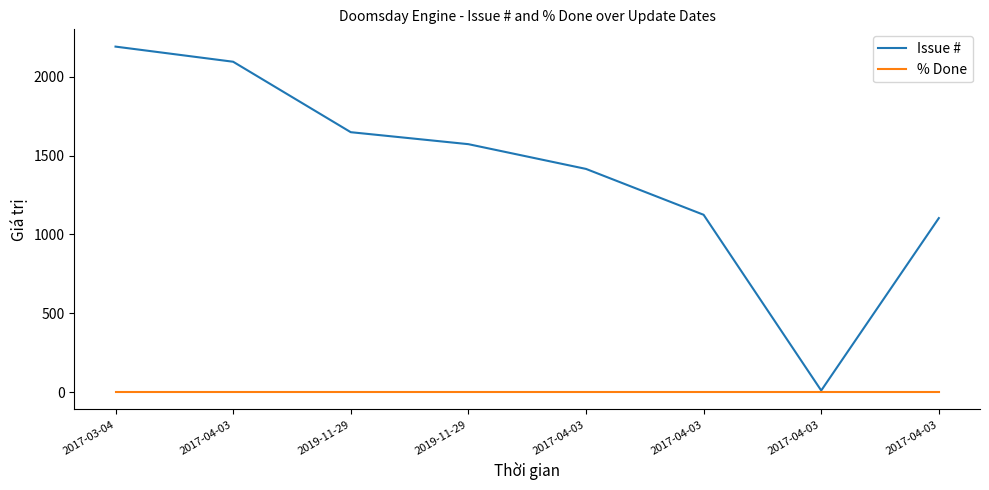

Which series changed the most between 2017-04-03 and 2017-04-03?

Issue #